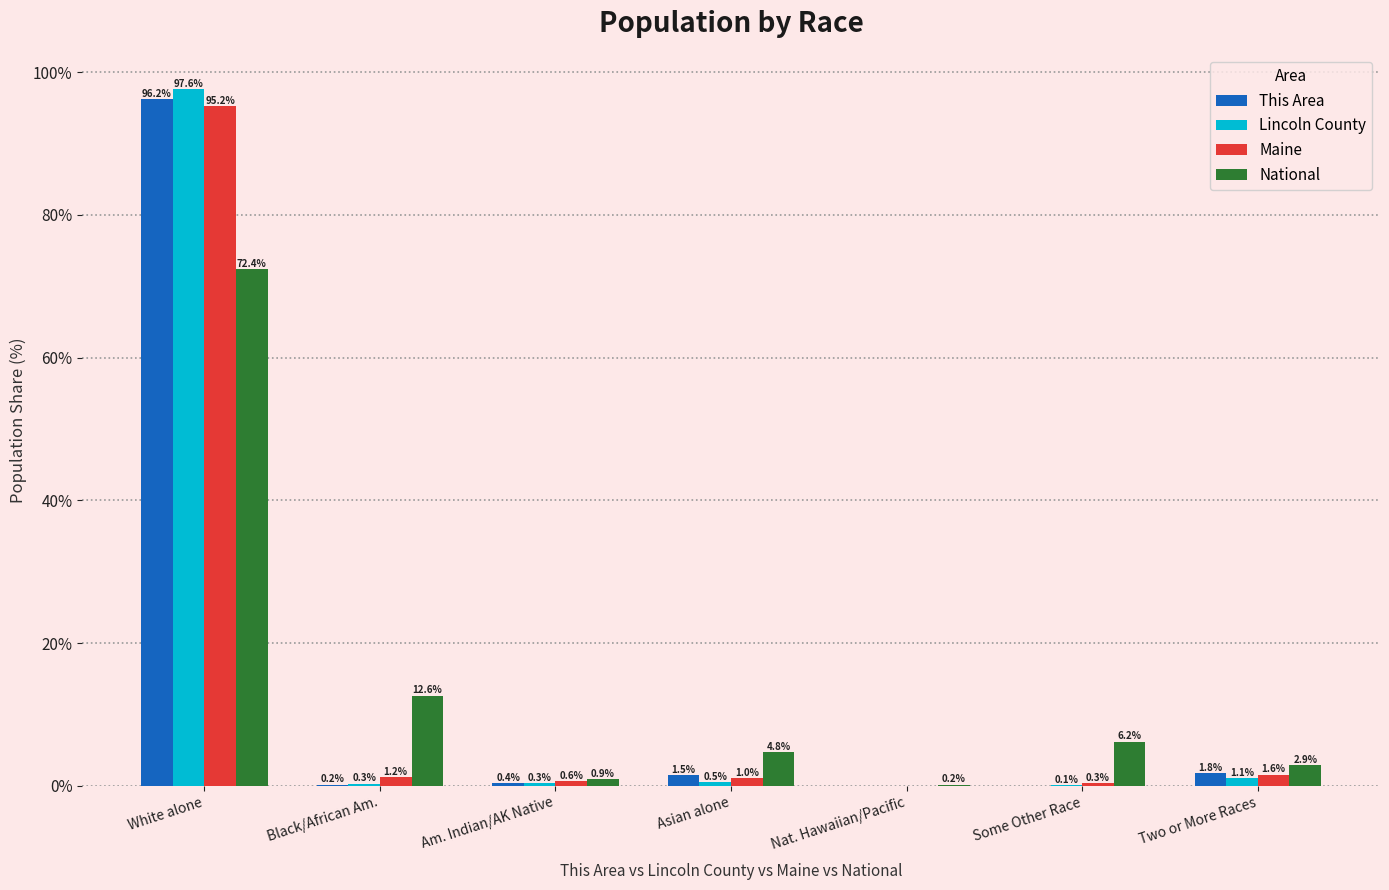

What is the sum of the This Area values at Black/African Am. and Two or More Races?

1.9